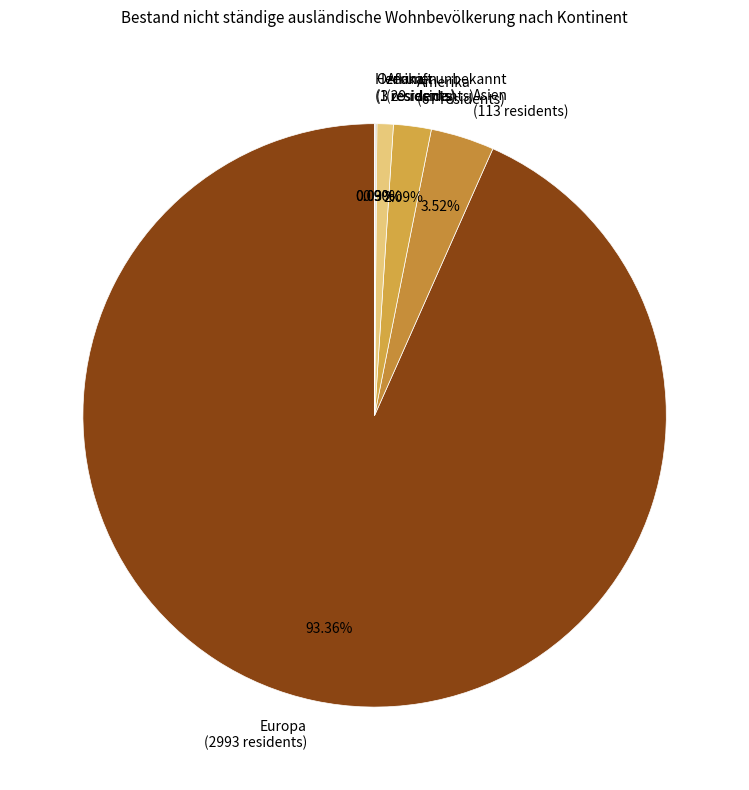

Is Europa (2993 residents) the majority of the pie?

Yes